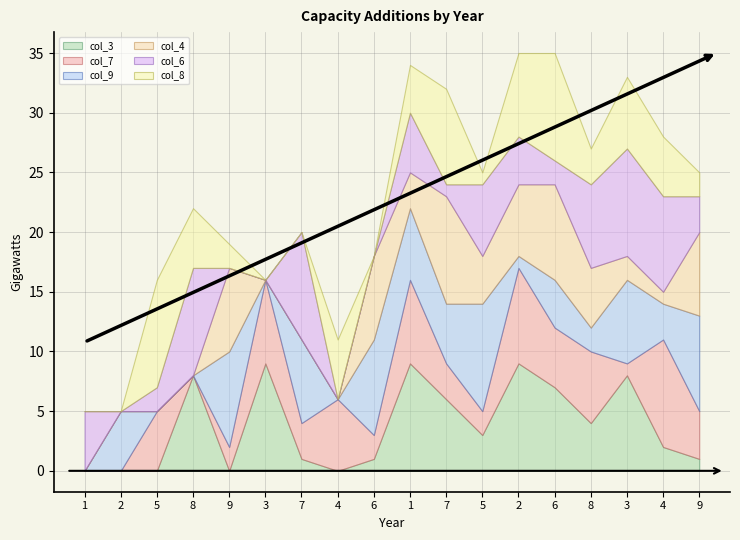

What is the label of the 13th point from the right?

3